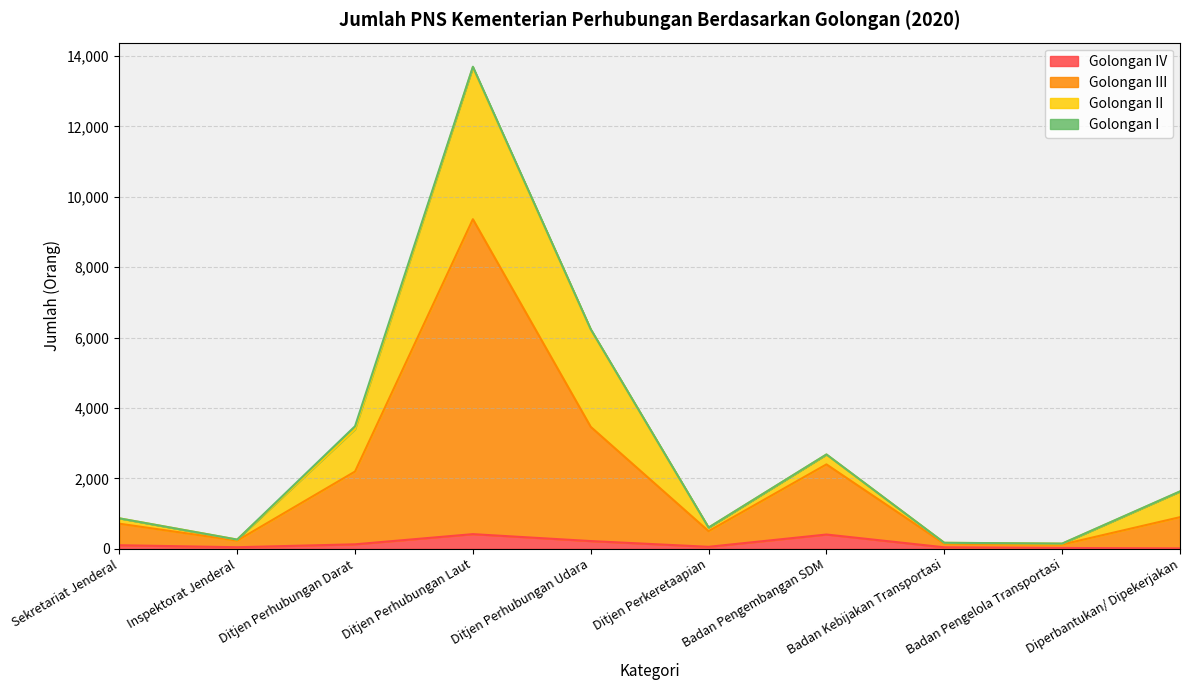

At which category is the sum across all series the highest?

Ditjen Perhubungan Laut